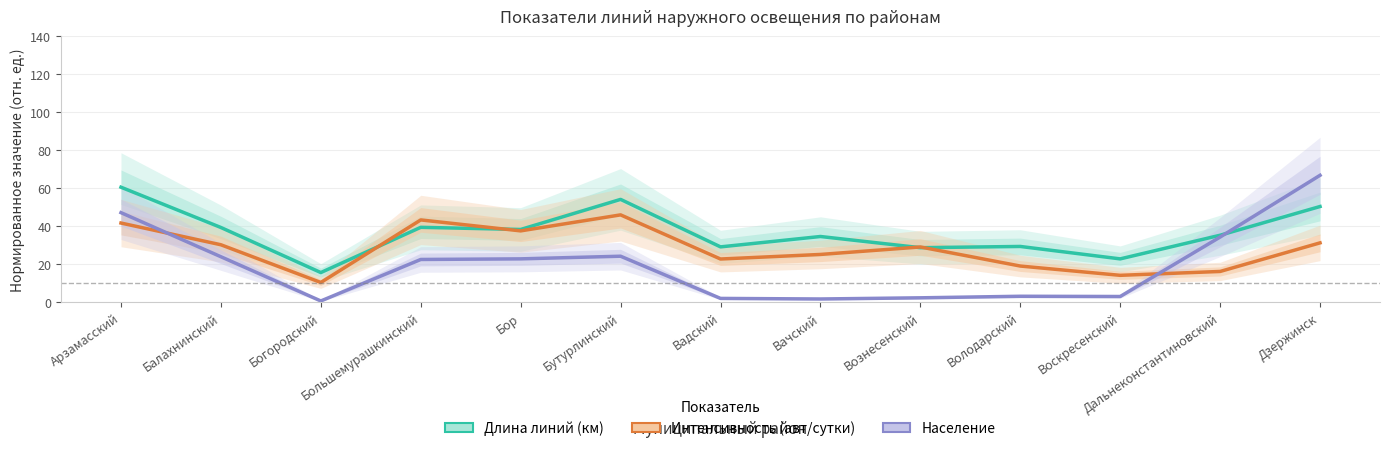

Which series ends up on top after the final intersection of Интенсивность (авт/сутки) and Население?

Население